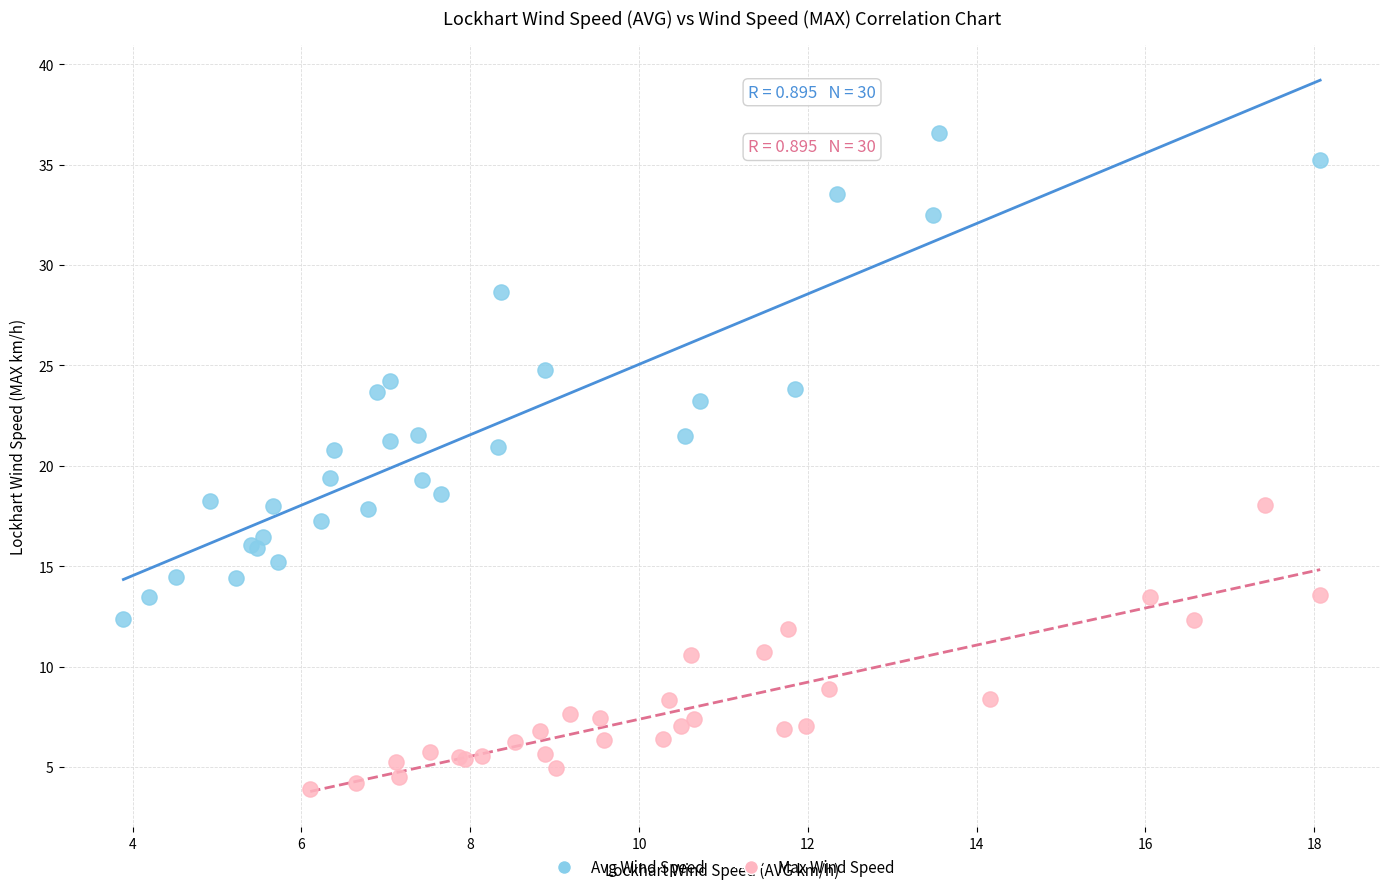

Which series contains the lowest Y value?

Max Wind Speed